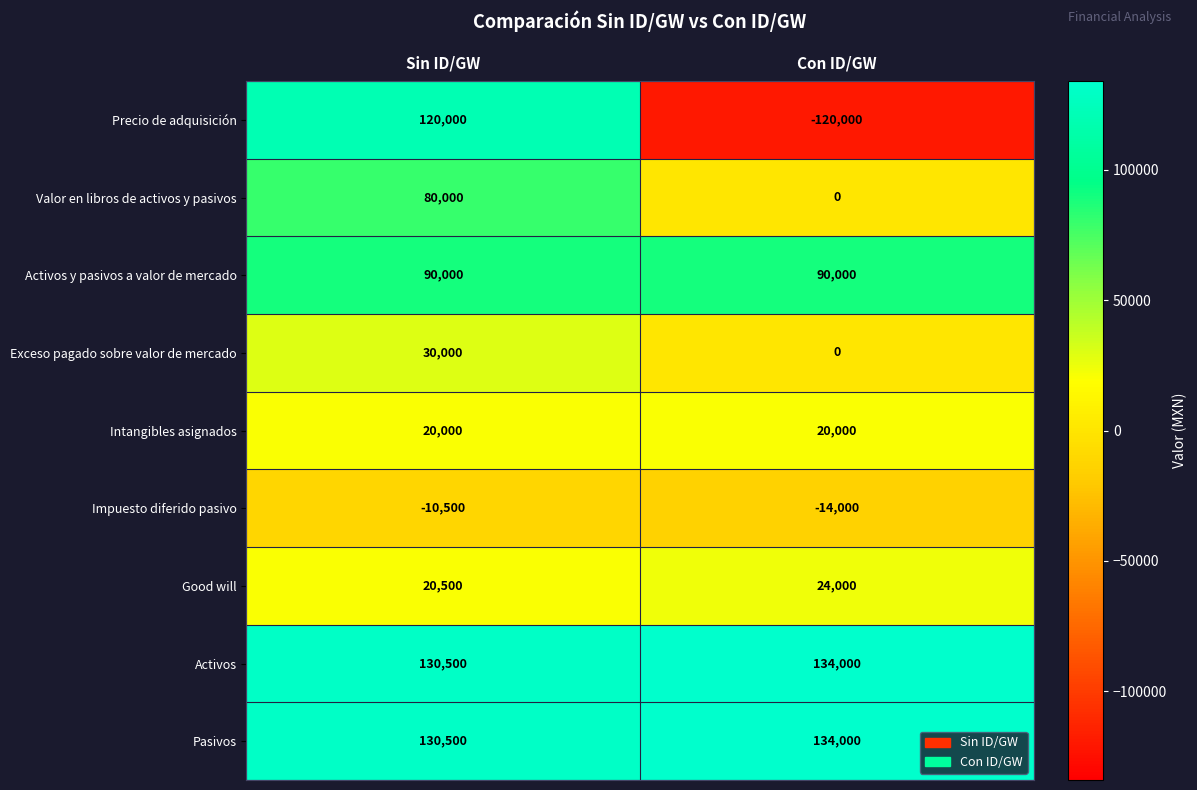

At which category is the sum across all series the highest?

Sin ID/GW